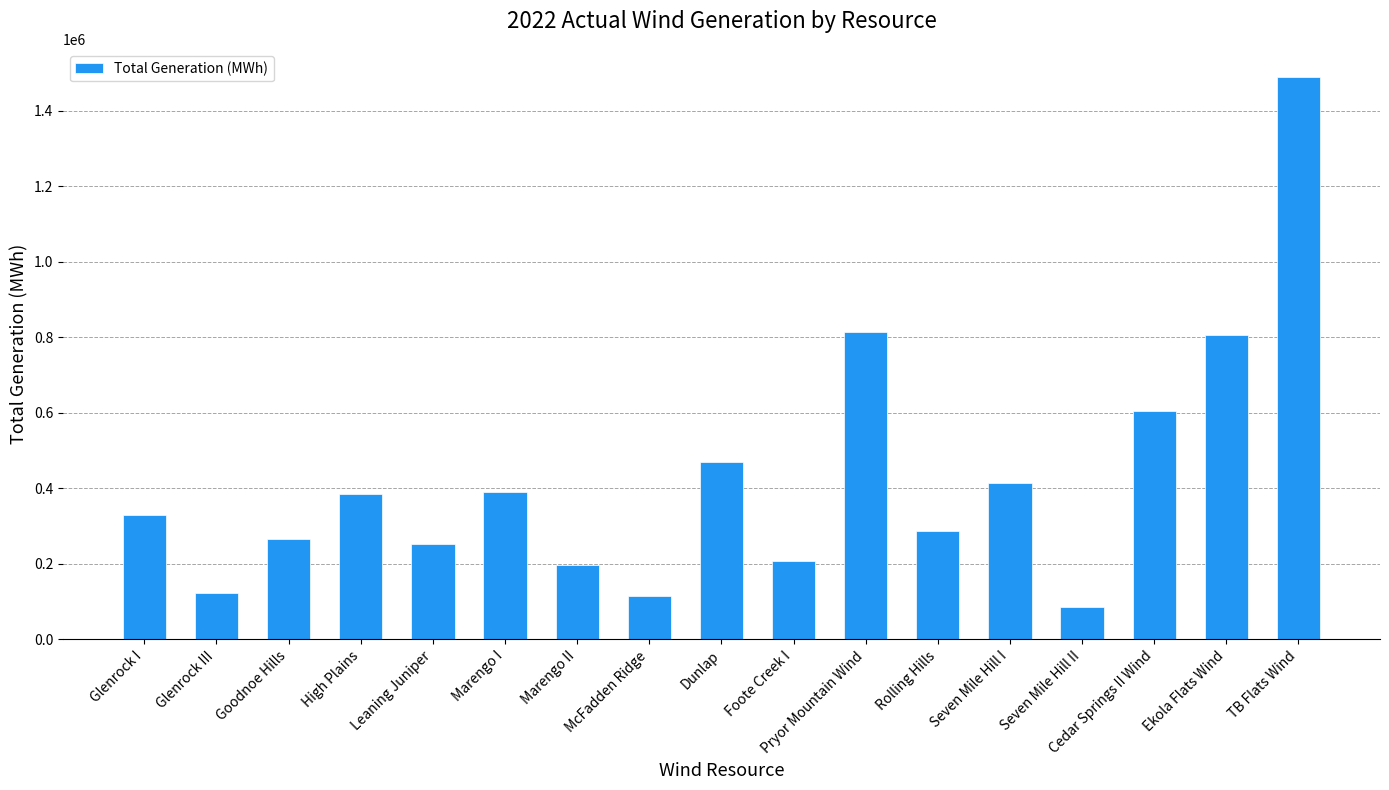

Is it true that the value at Marengo I is 642290?

False